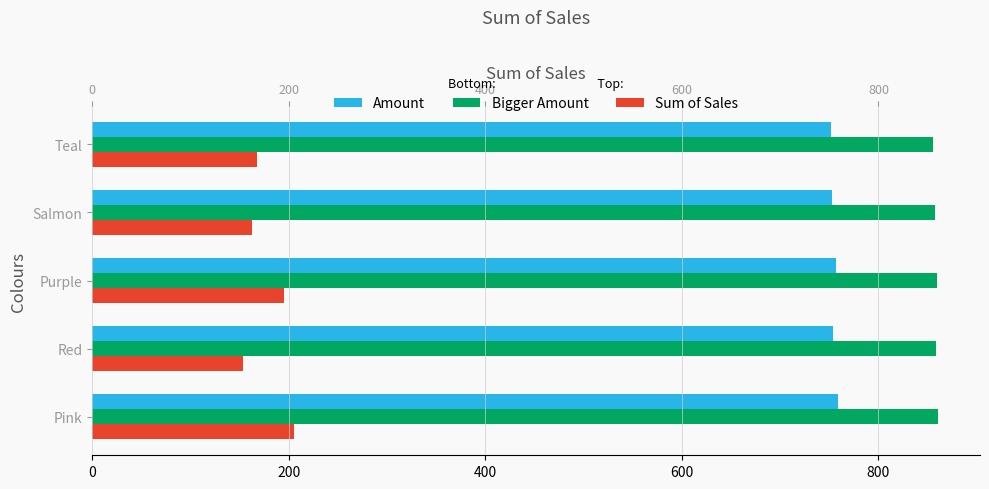

What is the maximum value shown in the chart?

860.3